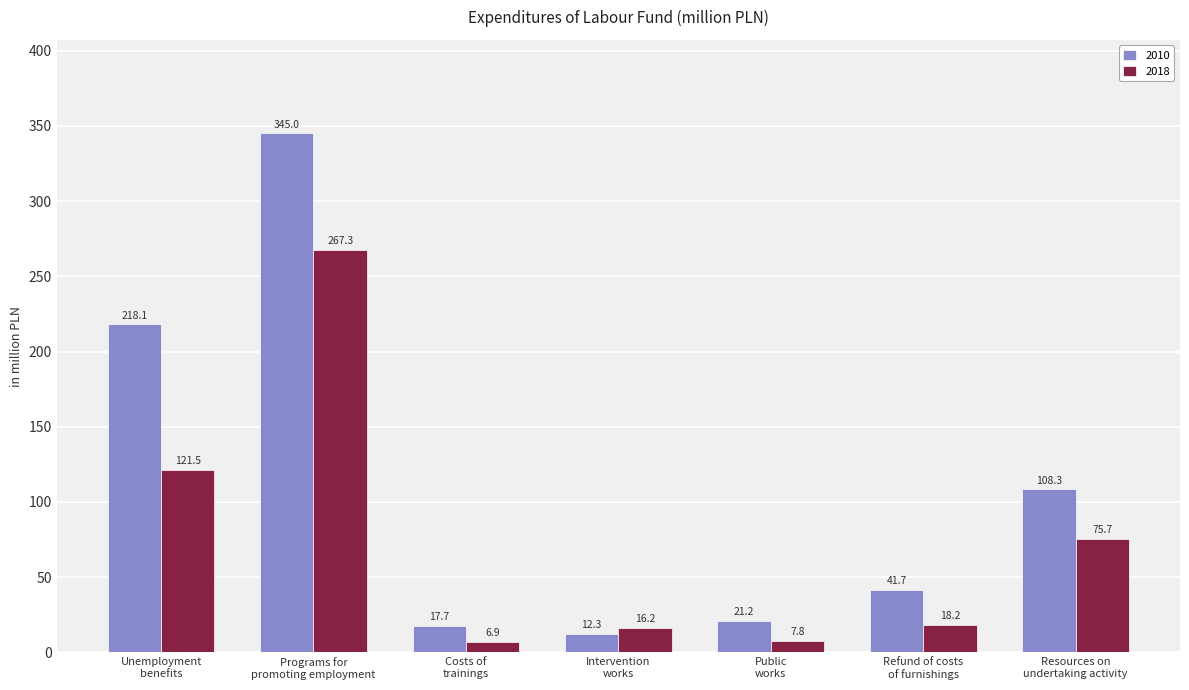

What is the highest value of the 2010 series?

345.0